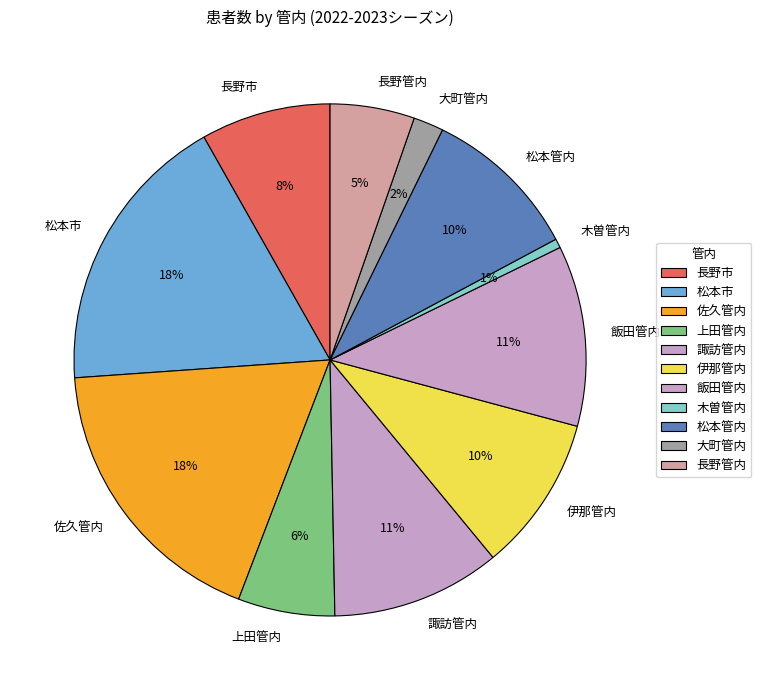

What percentage is the 長野管内 slice, to the nearest percent?

5%